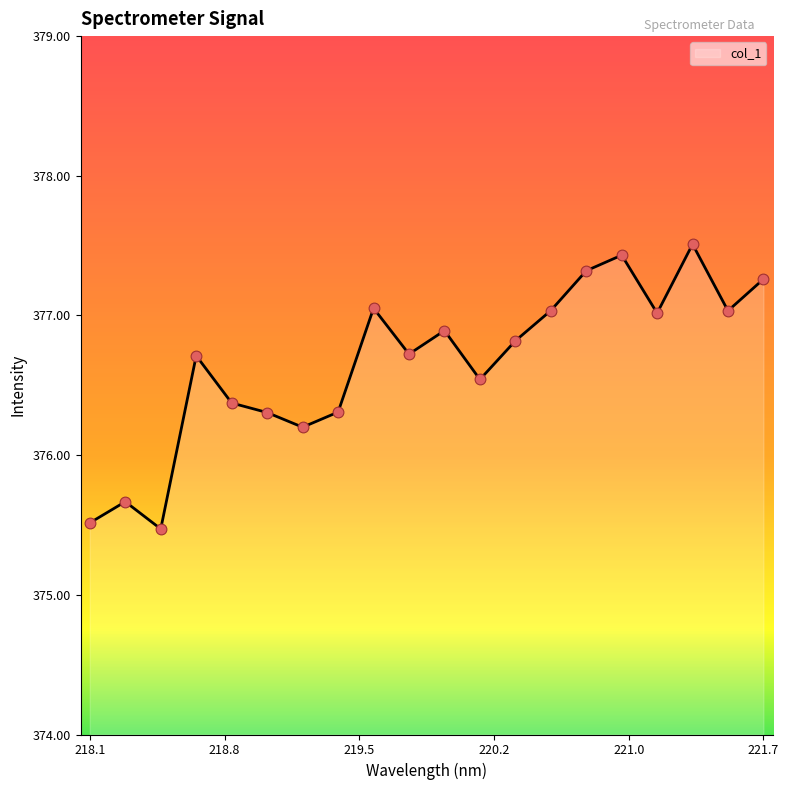

What is the minimum value shown in the chart?

375.5